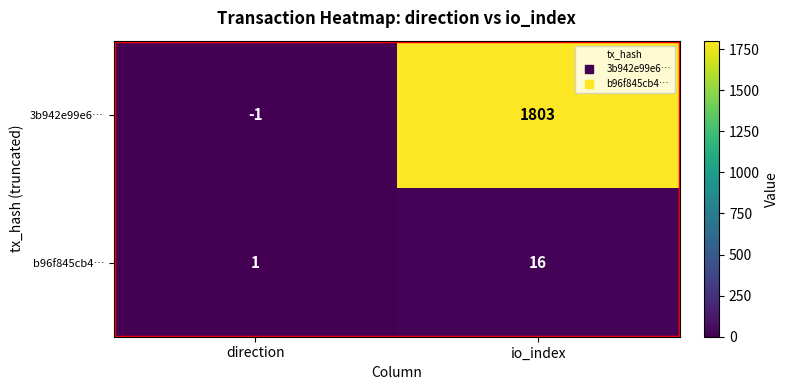

Is it true that b96f845cb4… equals 1 at direction?

True